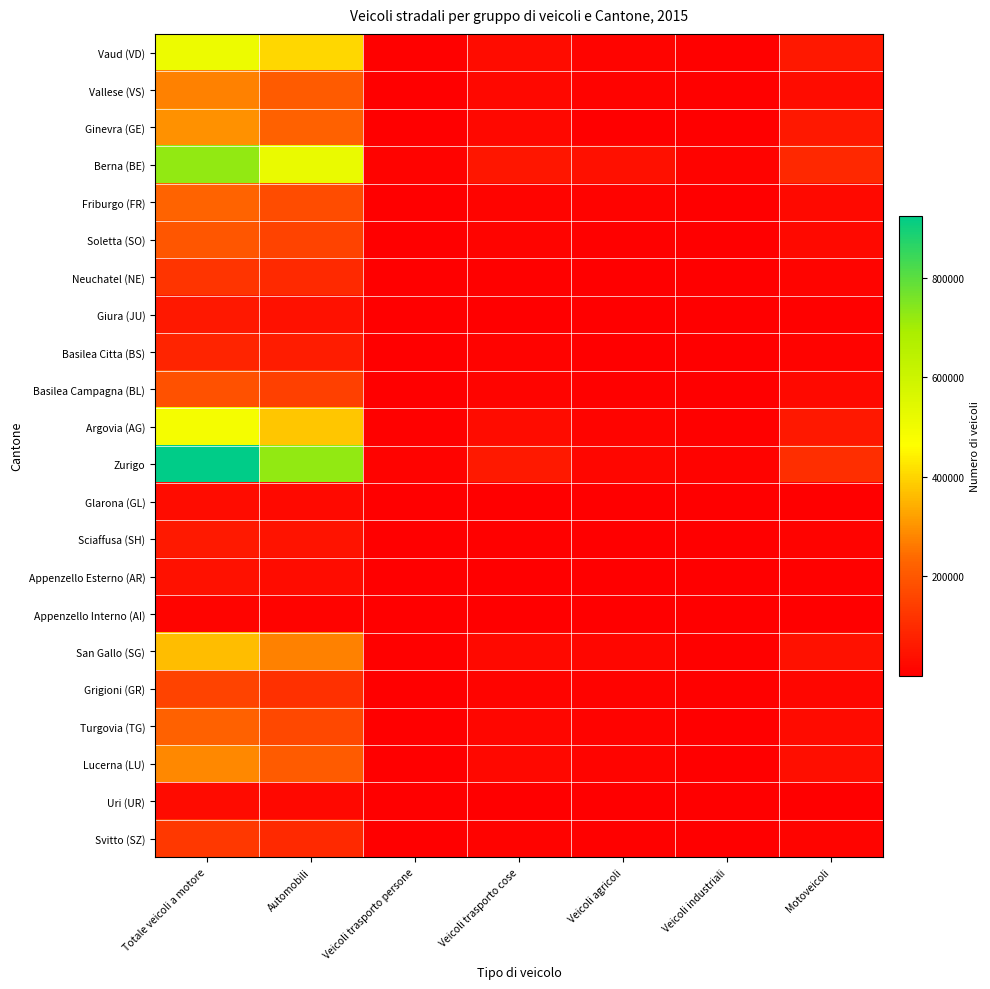

What is the total value across all series at Motoveicoli?

644789